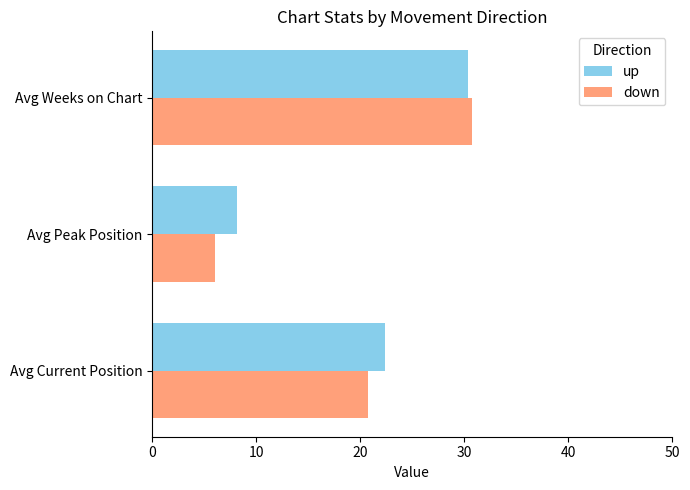

At how many categories does at least one series exceed 12?

2